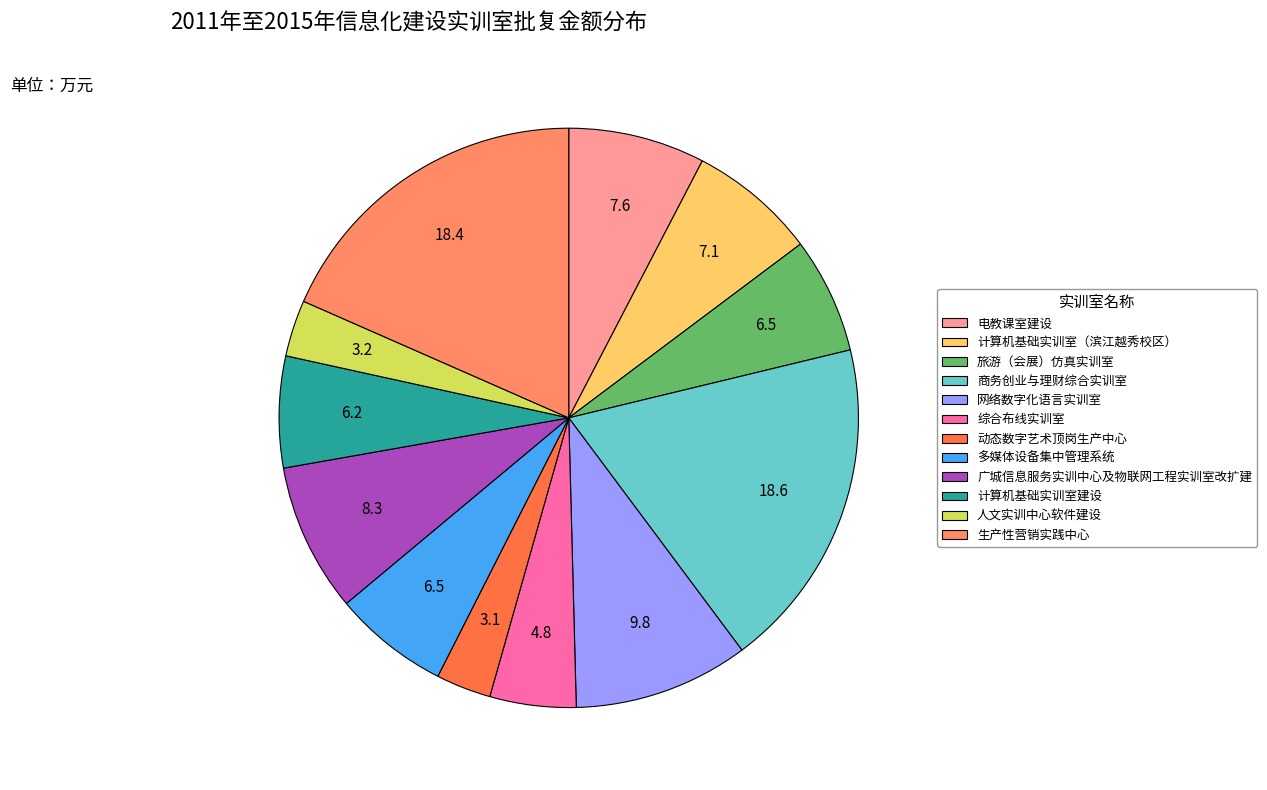

The 计算机基础实训室（滨江越秀校区） slice represents 16% of the pie. True or false?

False